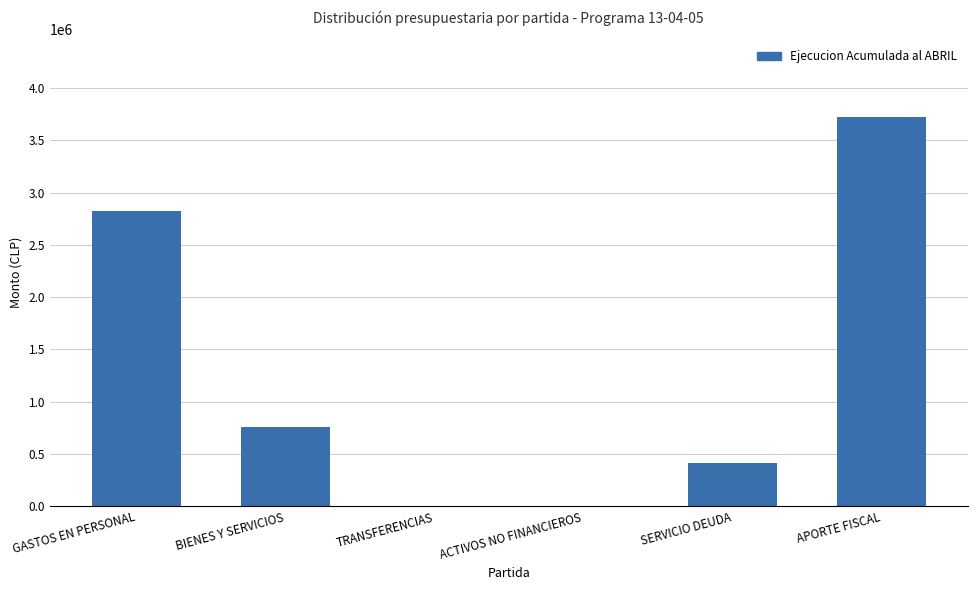

Count the number of categories in the chart.

6